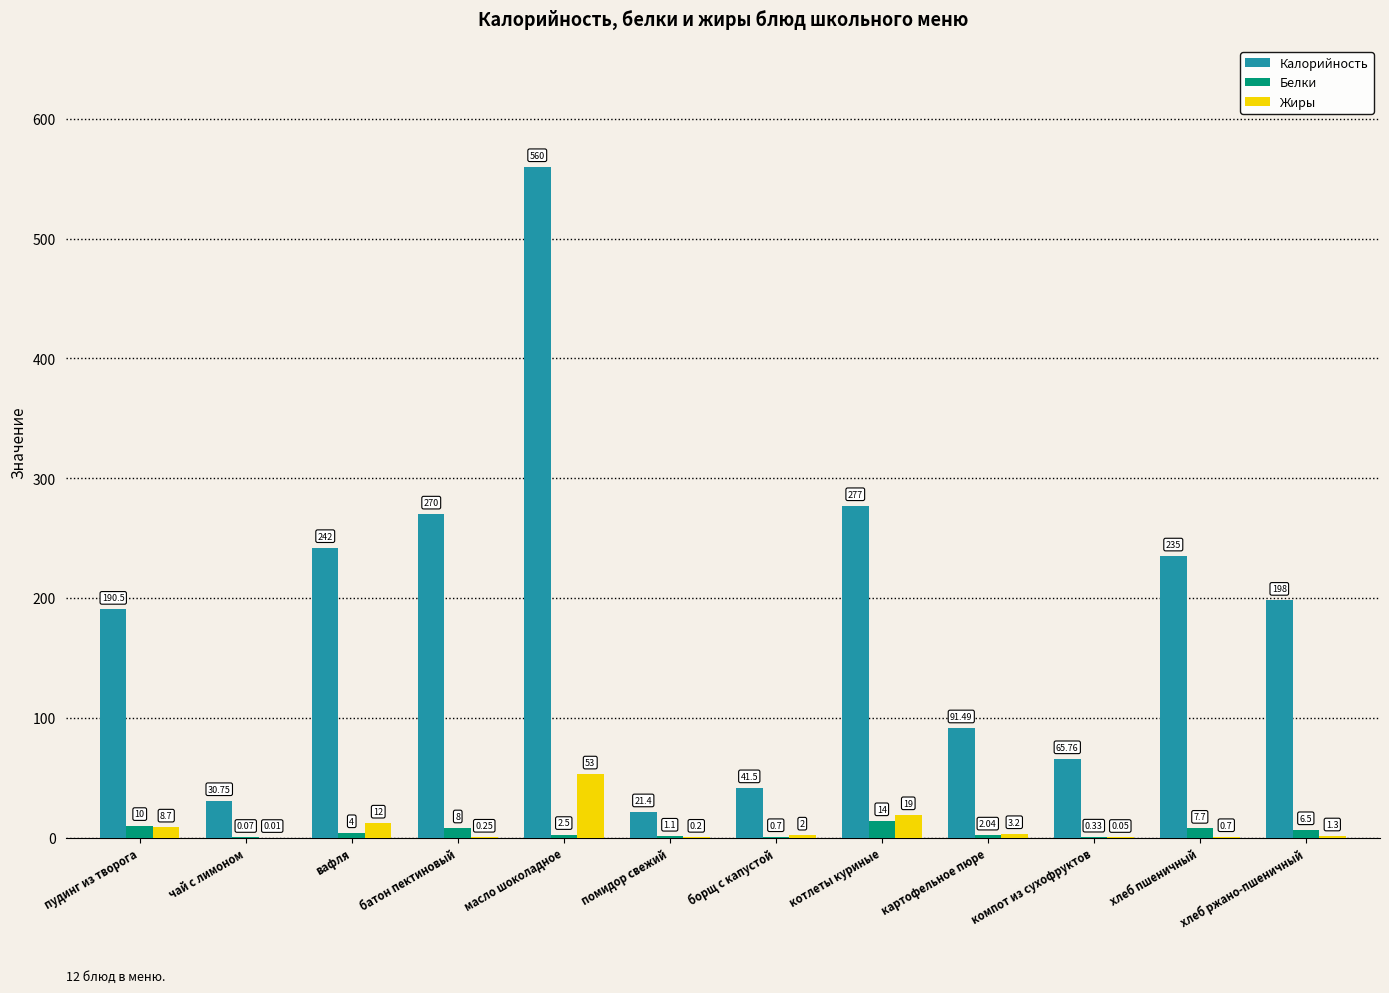

At which label does Жиры first exceed 2?

пудинг из творога